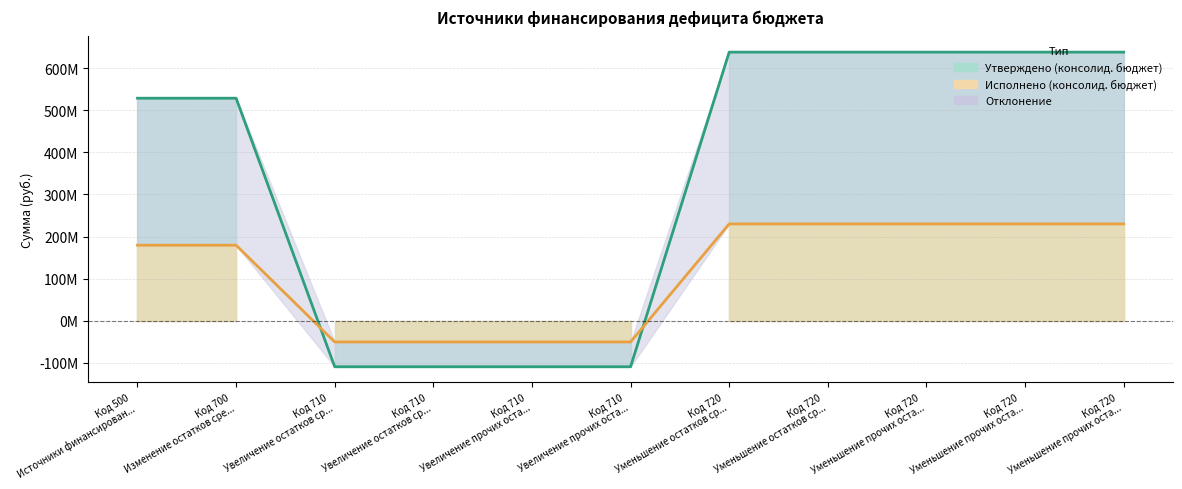

How many values in the Исполнено (консолид. бюджет) series are below 179396513?

4